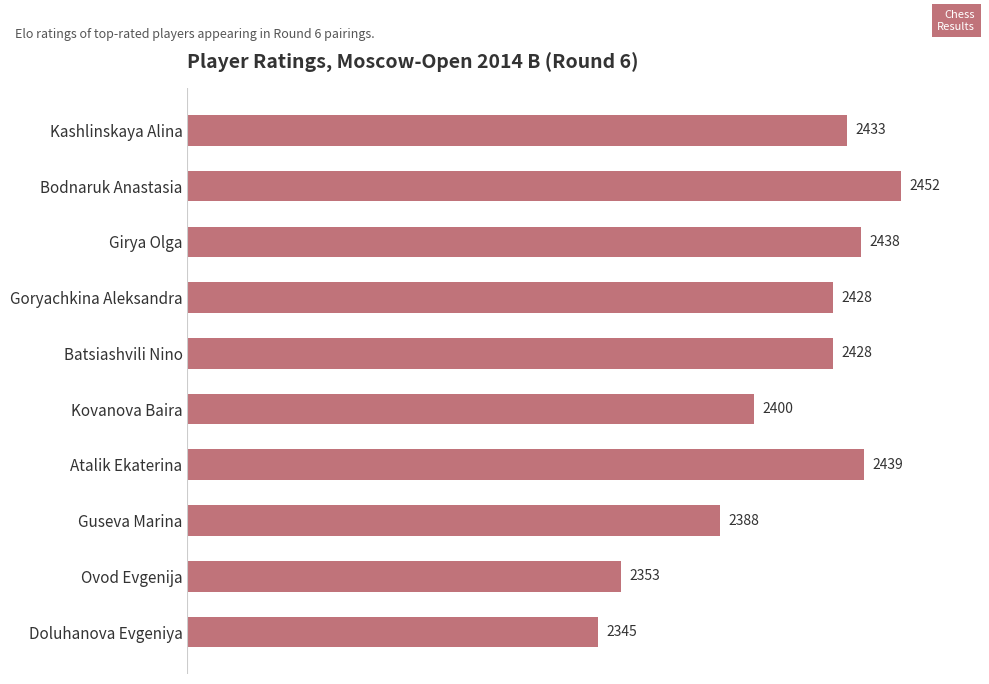

Reading top to bottom, transcribe all the data shown in this chart.

Kashlinskaya Alina=2433	Bodnaruk Anastasia=2452	Girya Olga=2438	Goryachkina Aleksandra=2428	Batsiashvili Nino=2428	Kovanova Baira=2400	Atalik Ekaterina=2439	Guseva Marina=2388	Ovod Evgenija=2353	Doluhanova Evgeniya=2345